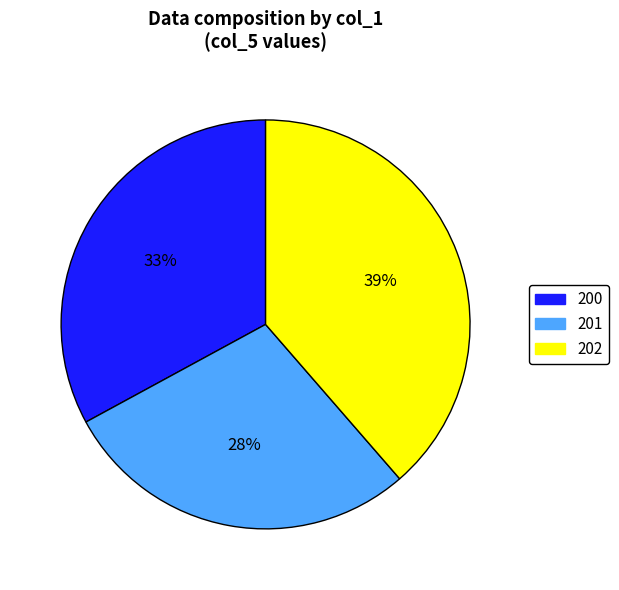

How many segments does this pie chart have?

3